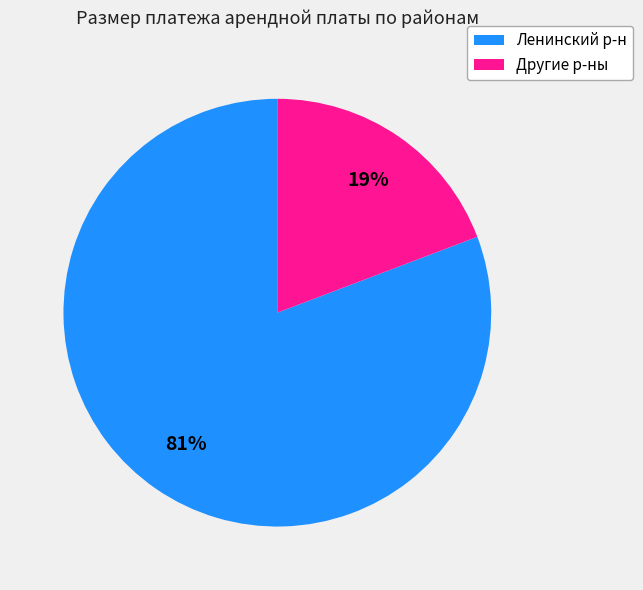

Combined, do Другие р-ны and Ленинский р-н account for over 50%?

Yes